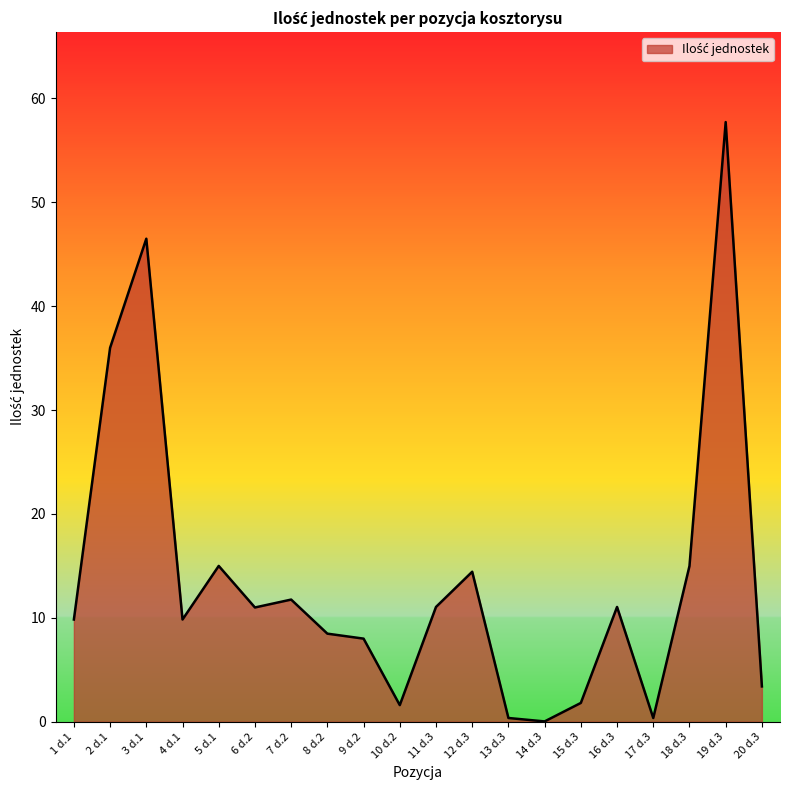

What is the change in value from 3 d.1 to 14 d.3?

-46.5